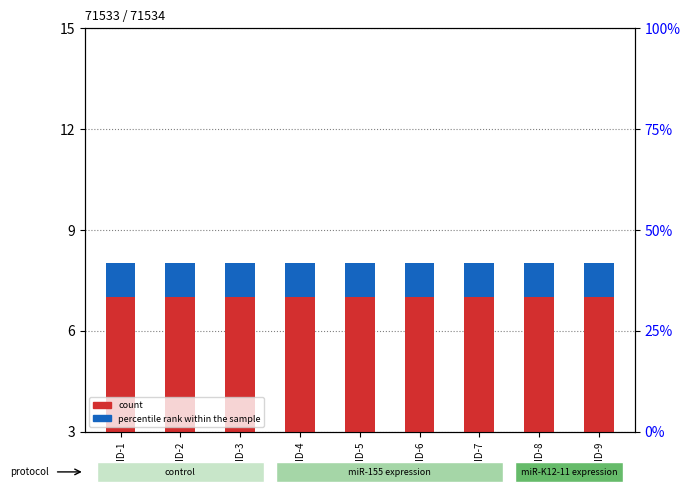

What are all the series names shown in the legend?

count, percentile rank within the sample